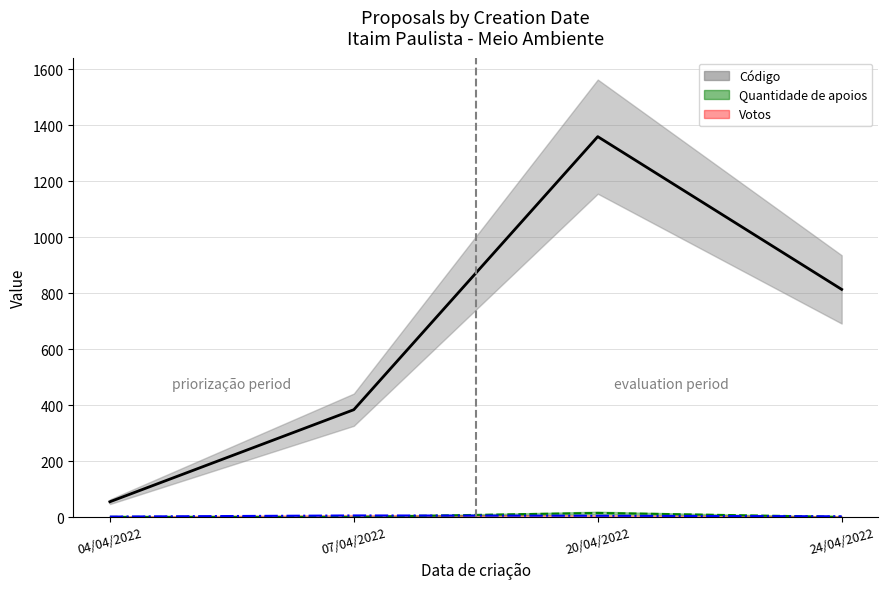

How many times do Votos and Quantidade de apoios cross each other?

2